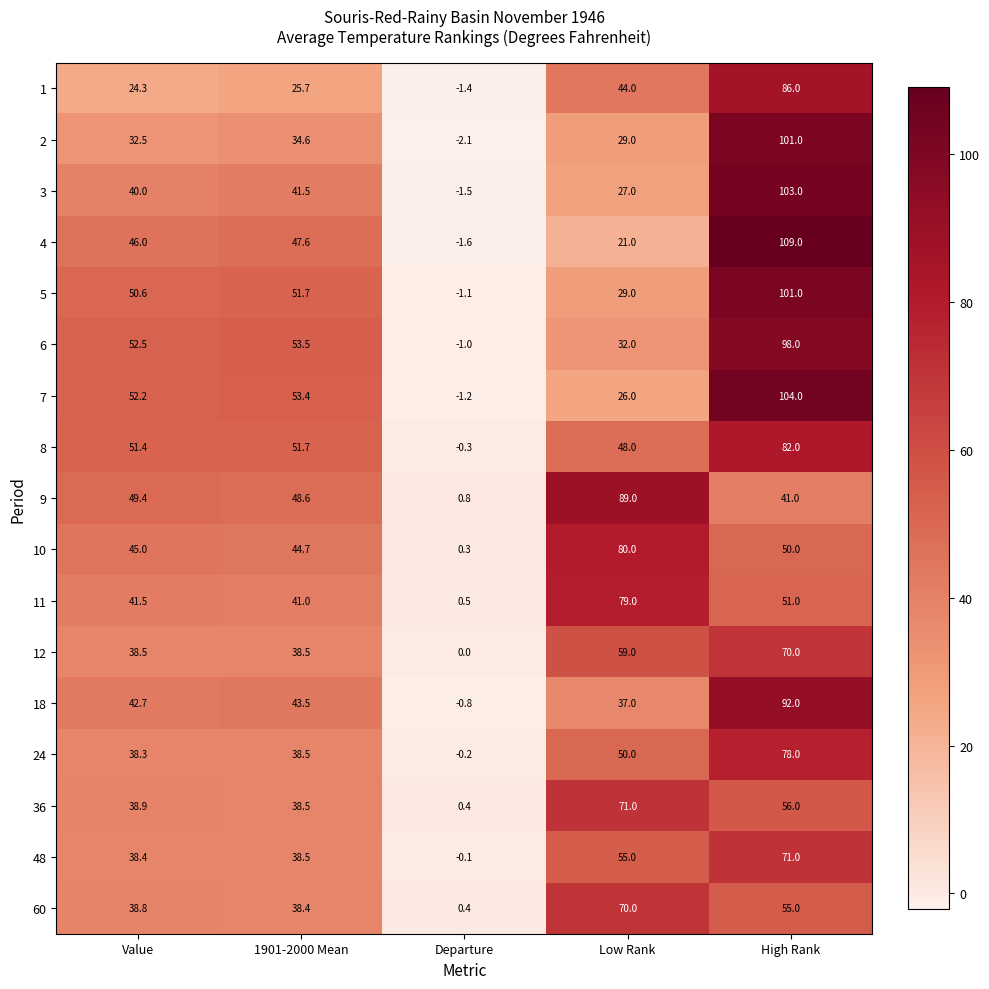

What value does the 3 series have at Departure?

-1.5